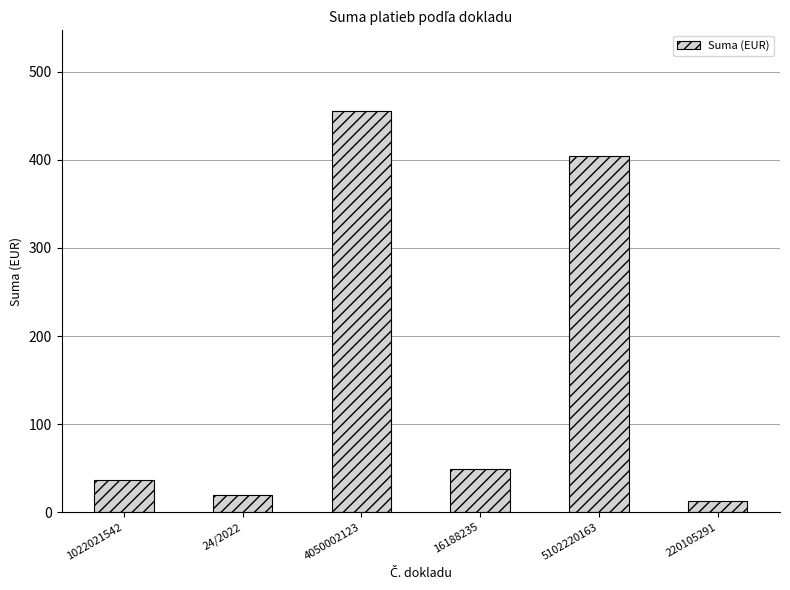

At which category does the chart reach its peak across all series?

4050002123